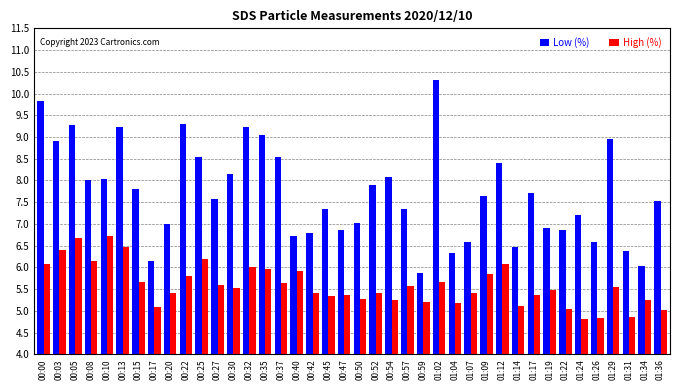

Which category has the highest value in the Low (%) series?

01:02